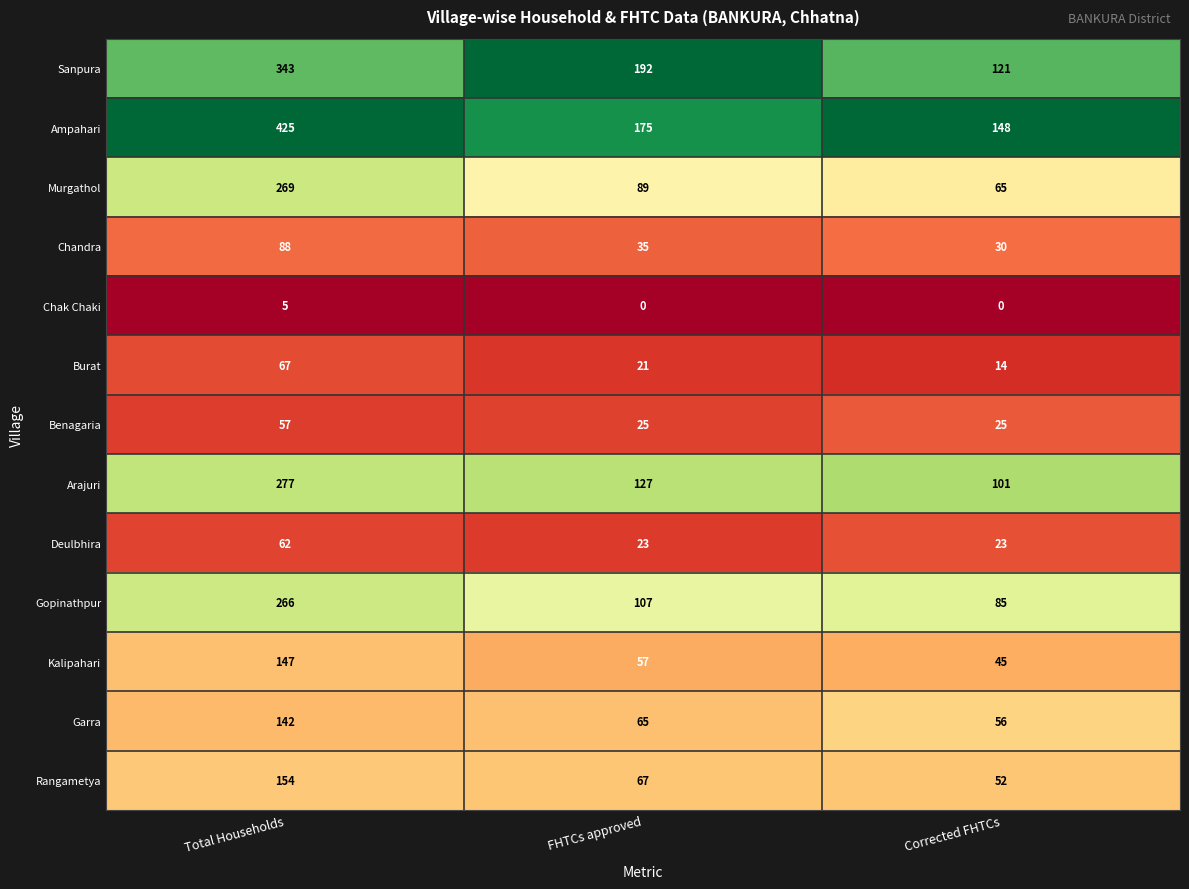

The value of Ampahari at Total Households is 425. True or false?

True